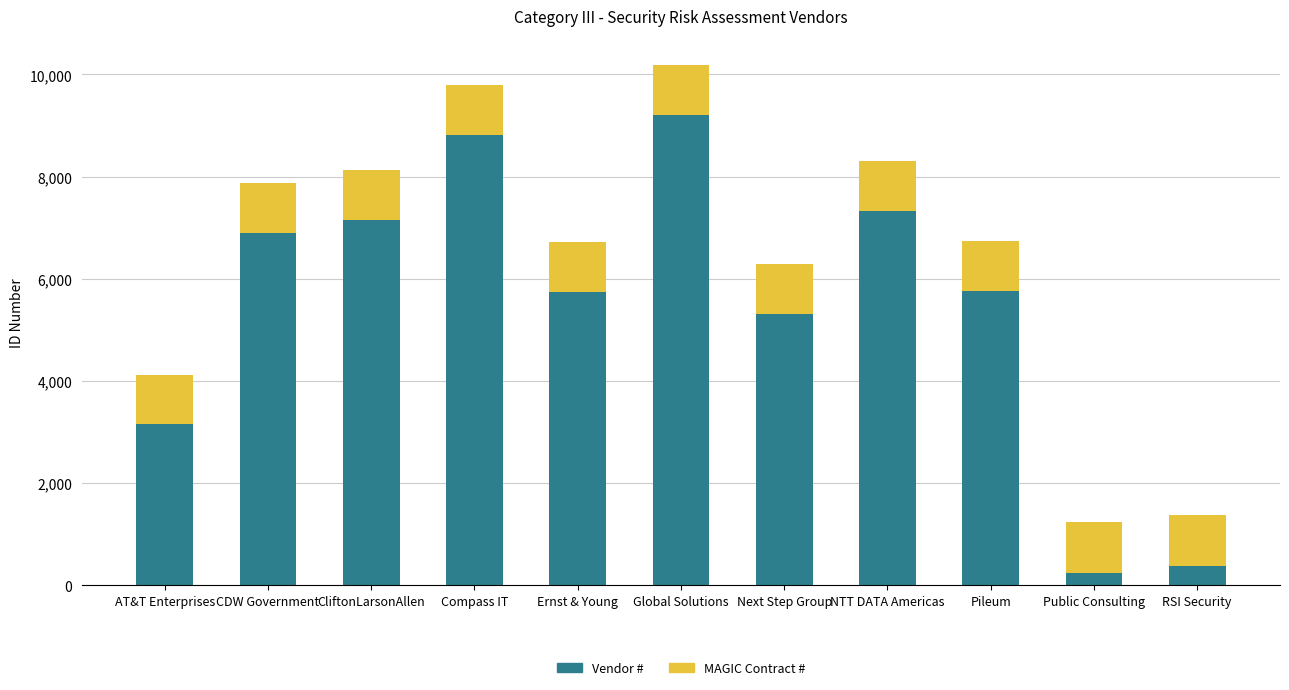

What is the difference between the second highest and second lowest values in the Vendor # series?

8427